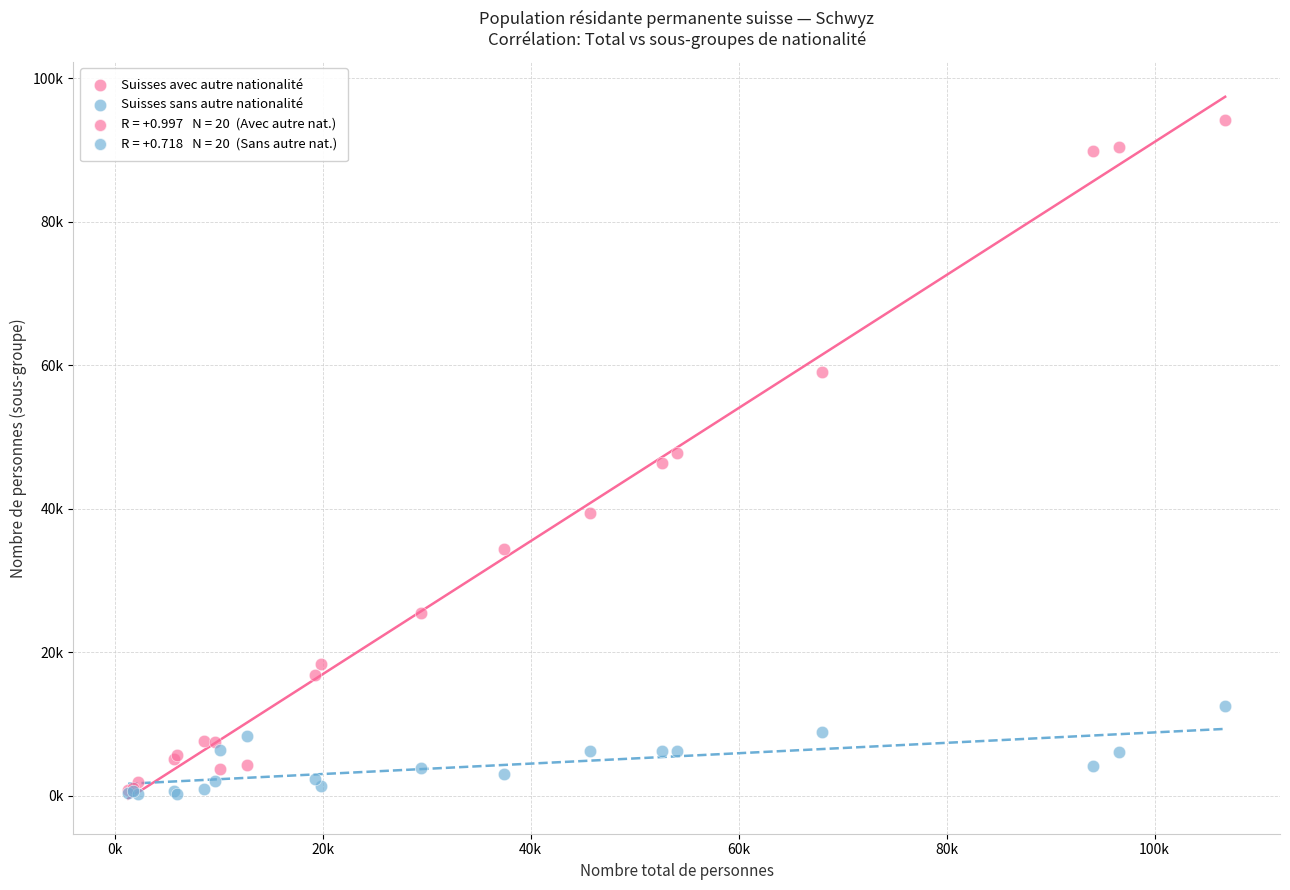

Which series contains the highest Y value?

Suisses avec autre nationalité